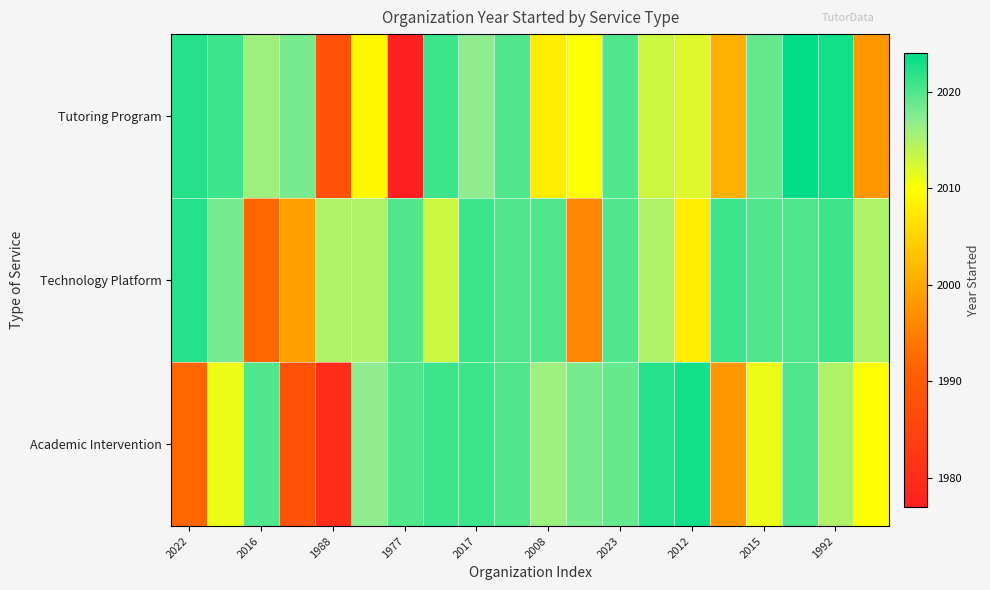

What is the greatest value displayed?

2024